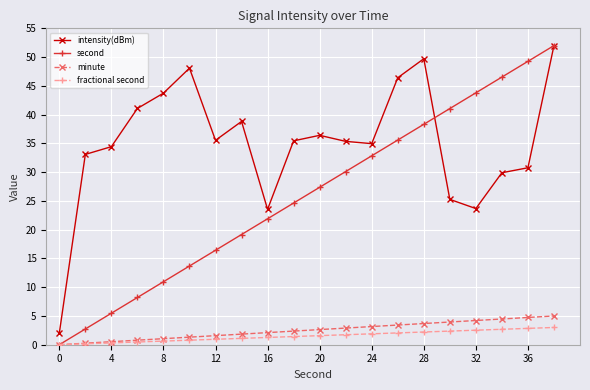

True or false: second has more than 2 points higher than both neighbors.

False